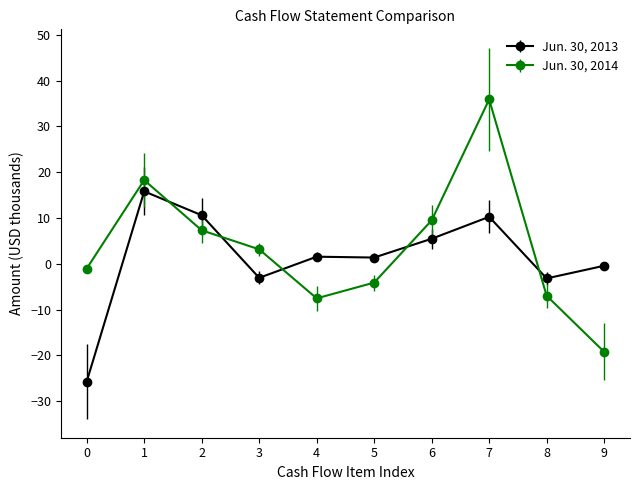

What is the sum of all Jun. 30, 2014 values?

35.3